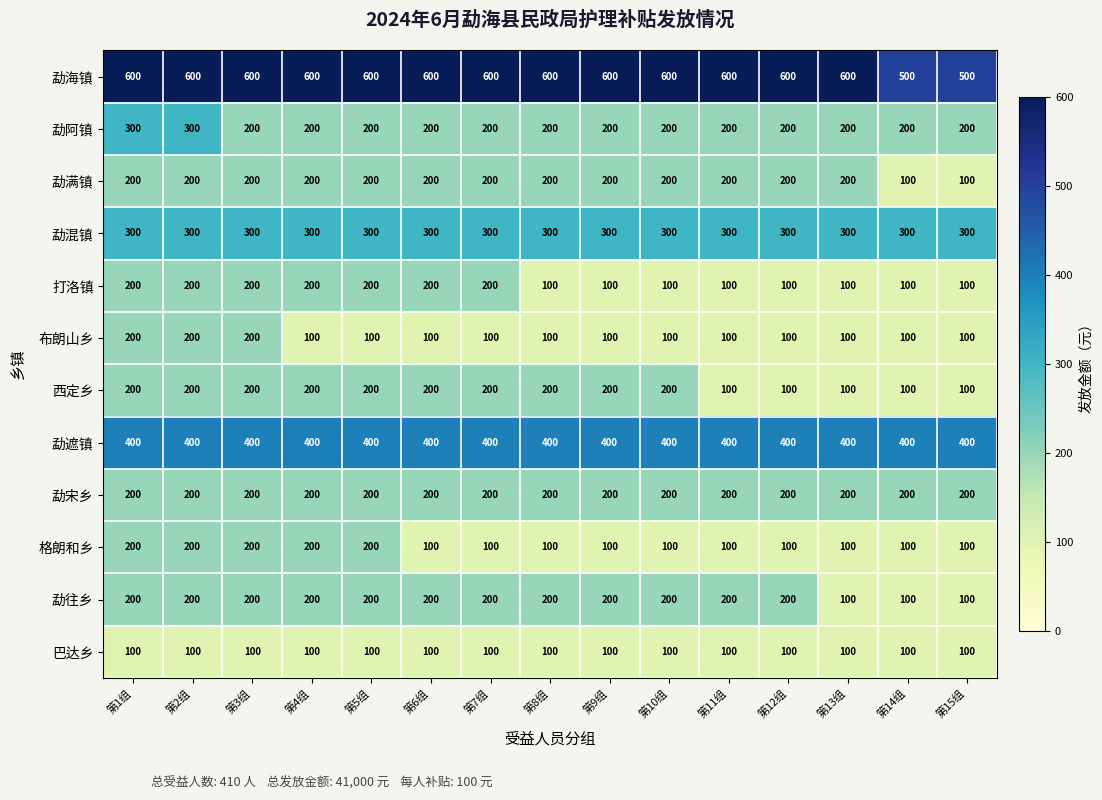

The 勐往乡 series shows 200 at 第6组. True or false?

True